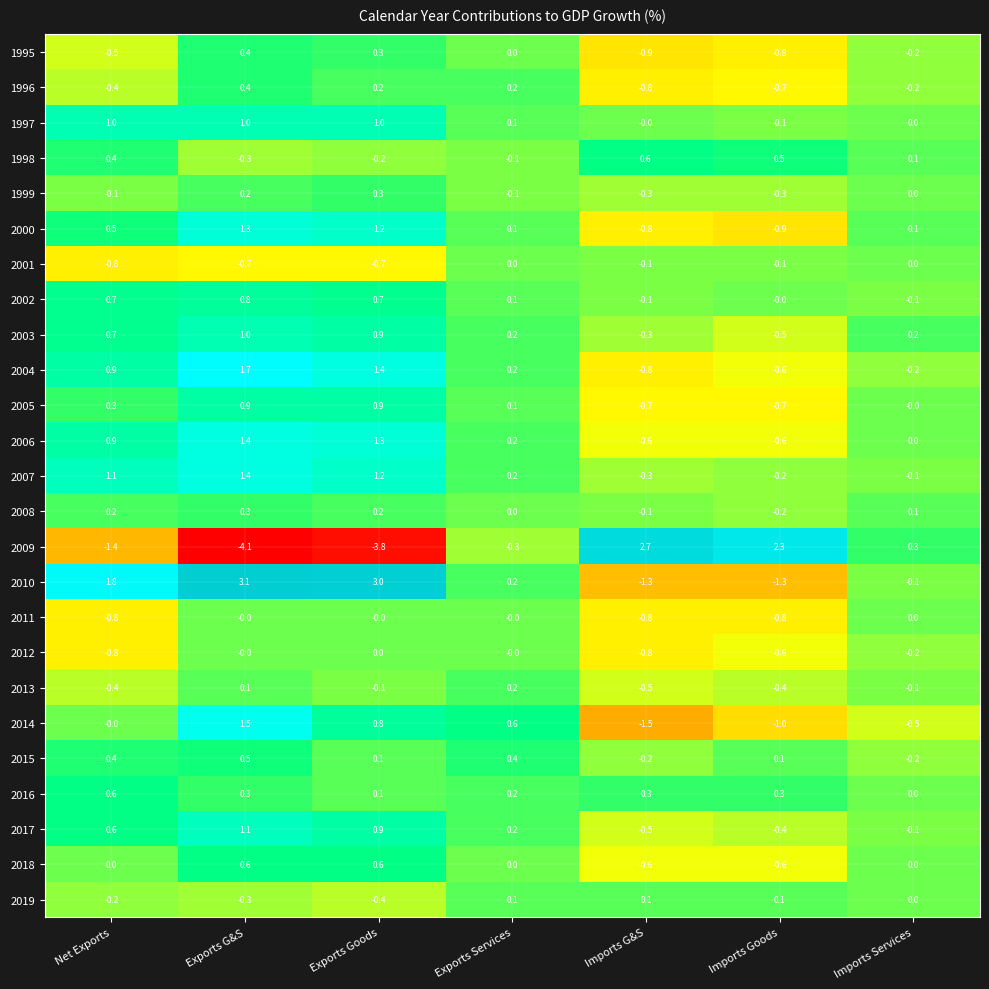

What is the difference between the 2019 values at Net Exports and Exports Services?

0.3